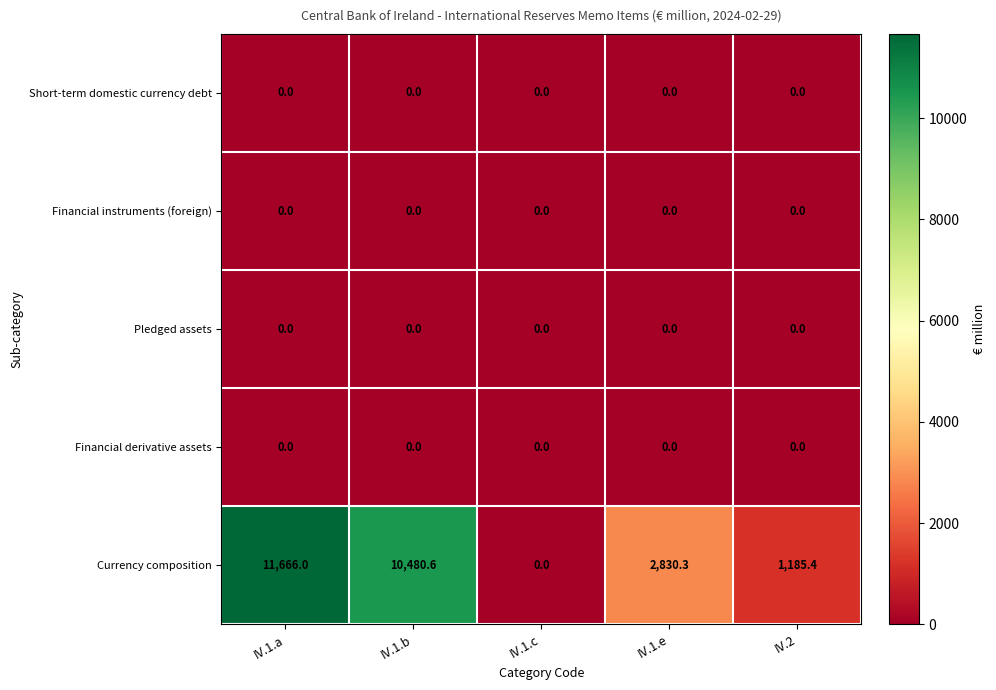

Reading left to right, transcribe all the data shown in this chart.

Short-term domestic currency debt: IV.1.a=0.0	IV.1.b=0.0	IV.1.c=0.0	IV.1.e=0.0	IV.2=0.0
Financial instruments (foreign): IV.1.a=0.0	IV.1.b=0.0	IV.1.c=0.0	IV.1.e=0.0	IV.2=0.0
Pledged assets: IV.1.a=0.0	IV.1.b=0.0	IV.1.c=0.0	IV.1.e=0.0	IV.2=0.0
Financial derivative assets: IV.1.a=0.0	IV.1.b=0.0	IV.1.c=0.0	IV.1.e=0.0	IV.2=0.0
Currency composition: IV.1.a=11666.0	IV.1.b=10480.6	IV.1.c=0.0	IV.1.e=2830.3	IV.2=1185.4